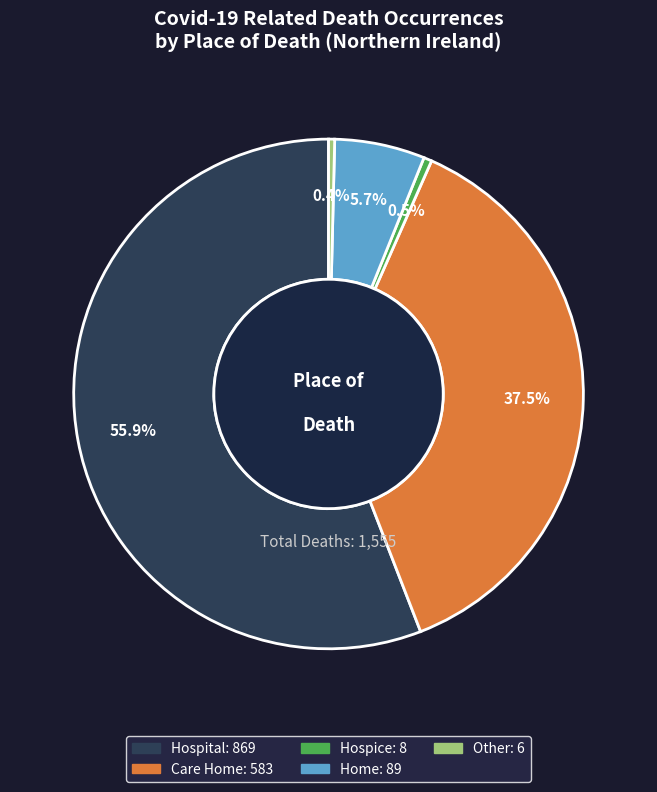

Approximately how many times larger is the value at Care Home compared to Hospice?

72.9